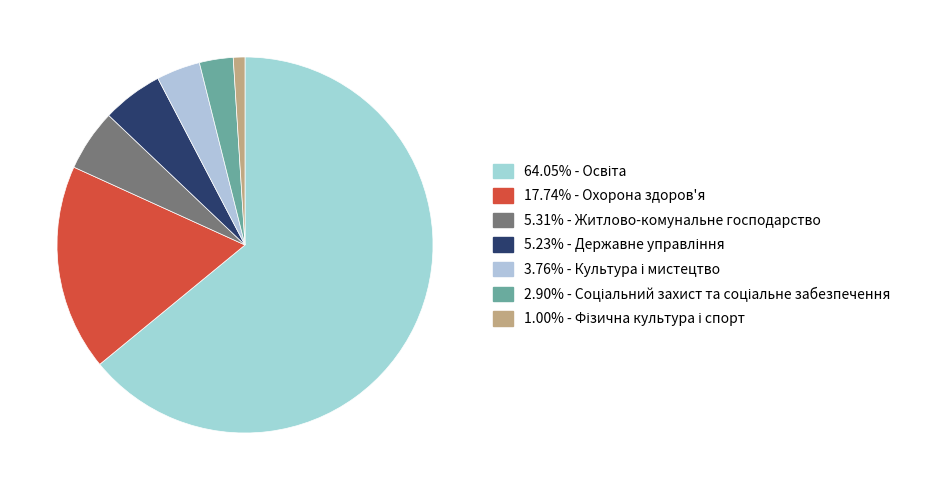

Count the number of slices in the pie.

7